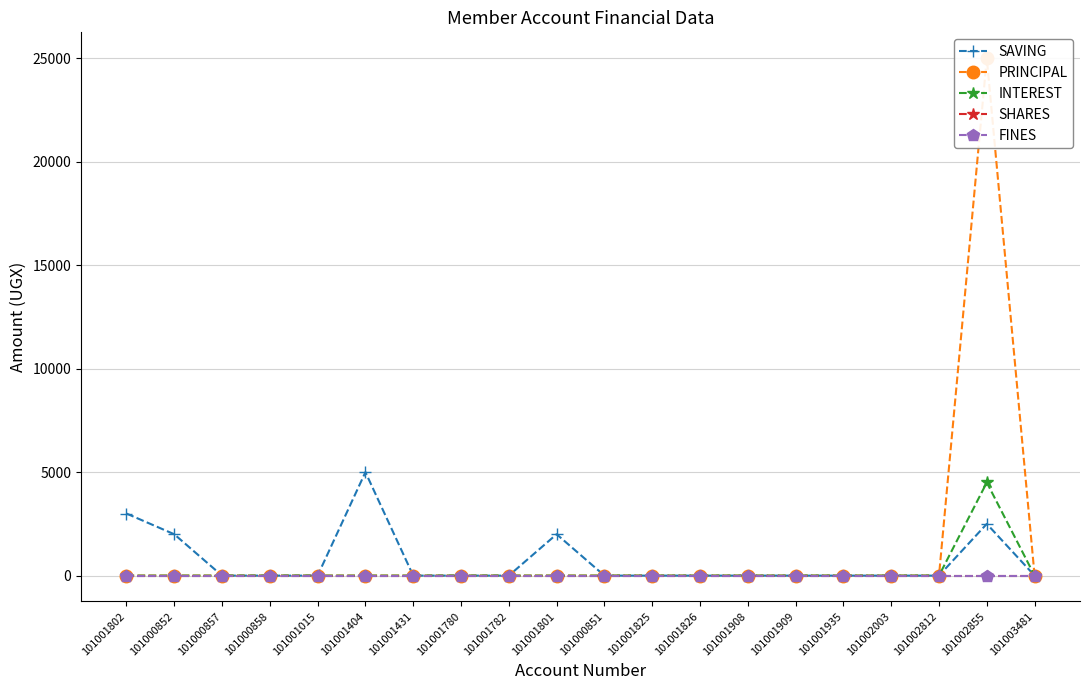

At which label is PRINCIPAL closest to 12500?

101001802